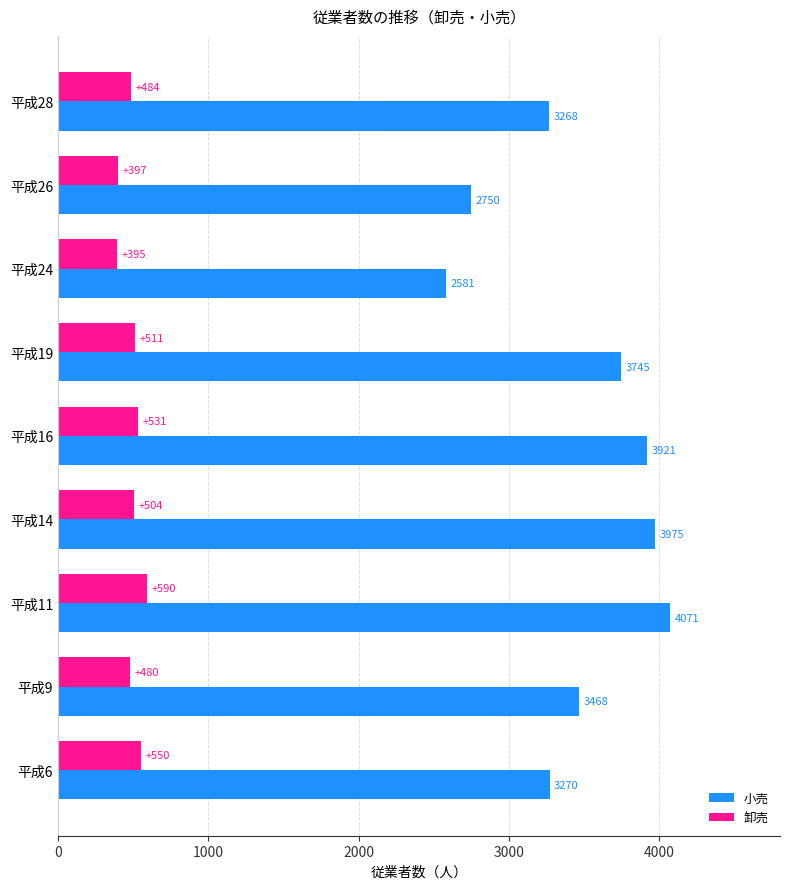

What is the highest value of the 小売 series?

4071